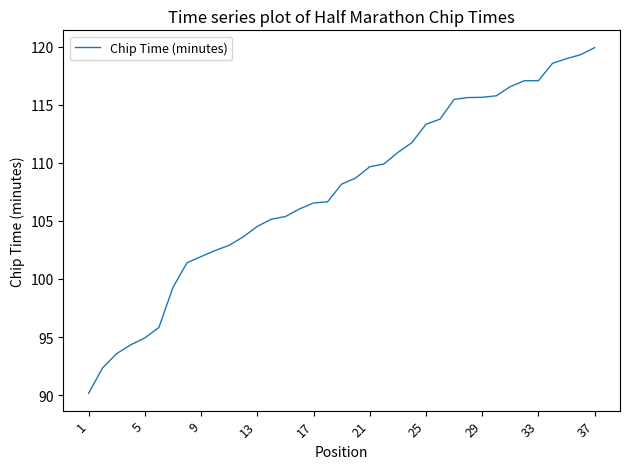

What is the difference between the maximum and minimum values?

29.8